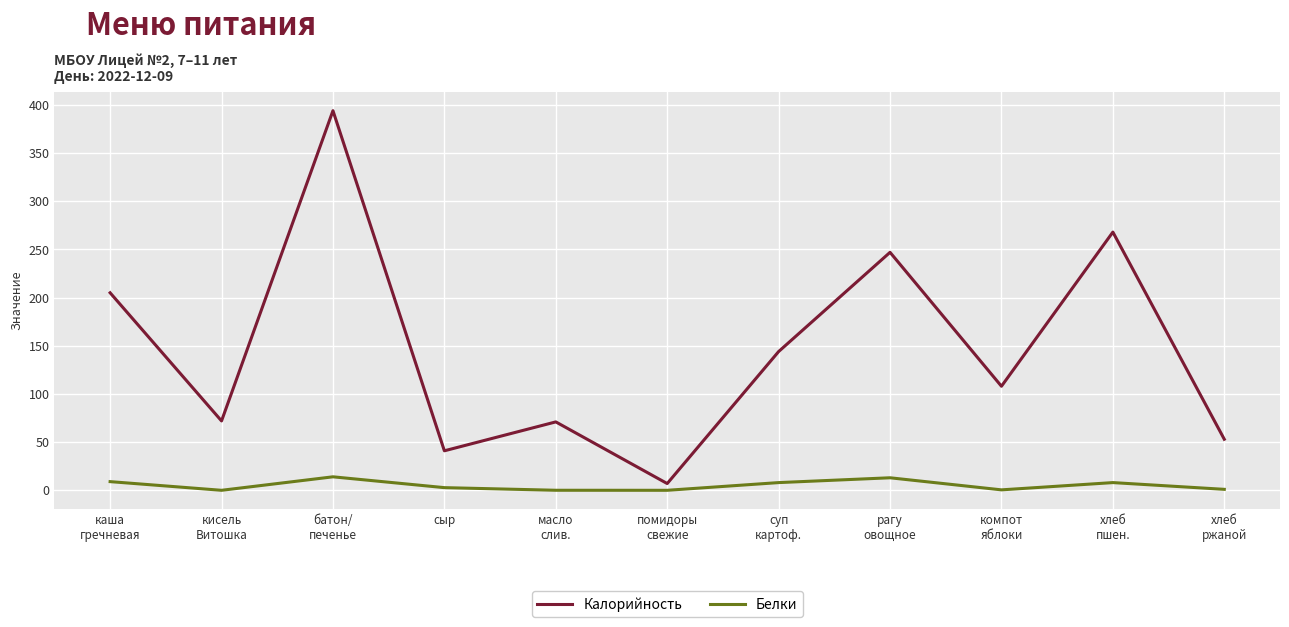

What is the difference between the maximum and minimum values in the Калорийность series?

387.0